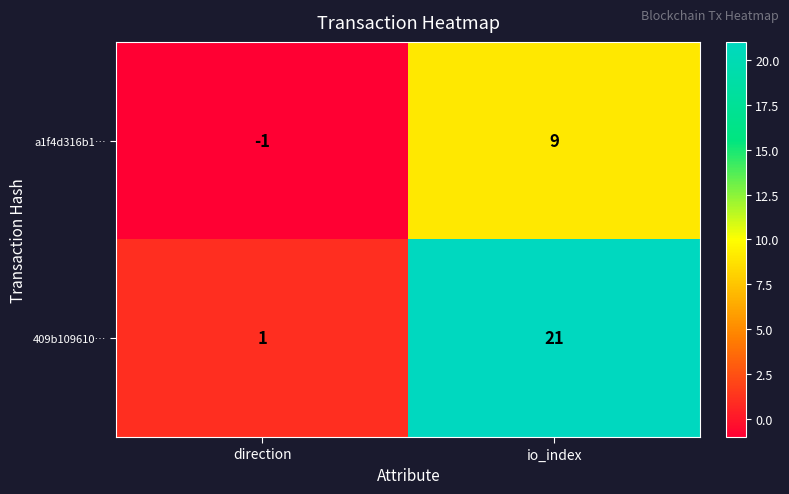

What is the difference between the a1f4d316b1… values at io_index and direction?

10